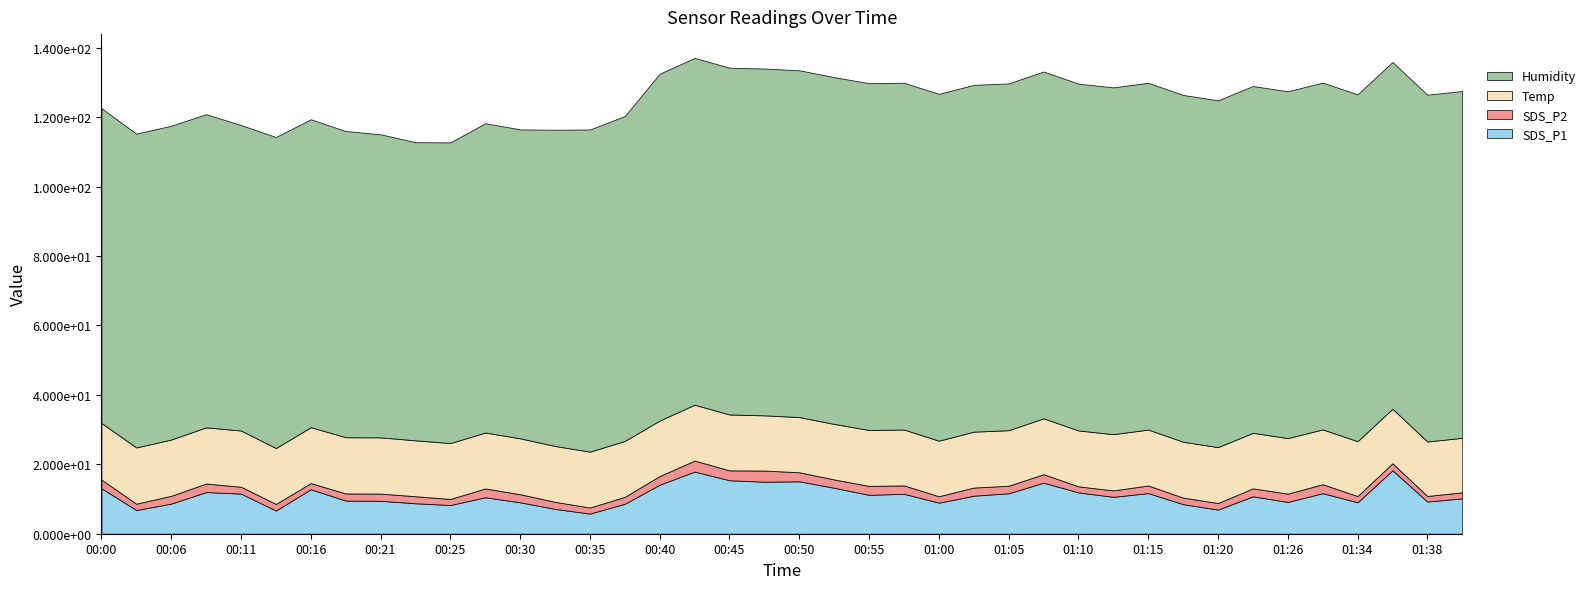

Reading right to left, list all the values displayed in this chart.

SDS_P1: 10.2	9.3	18.3	9.1	11.7	9.2	10.8	7.0	8.5	11.7	10.6	11.9	14.7	11.7	10.9	8.9	11.5	11.2	13.2	15.1	15.0	15.4	17.9	14.1	8.6	5.8	7.2	9.1	10.5	8.3	8.8	9.5	9.6	12.8	6.7	11.6	12.0	8.7	6.8	13.1
SDS_P2: 1.8	1.6	2.0	1.8	2.6	2.4	2.3	1.9	1.9	2.2	1.9	1.8	2.5	2.2	2.4	1.9	2.4	2.6	2.4	2.6	3.2	2.9	3.2	2.5	2.0	1.8	2.0	2.3	2.5	1.8	2.0	2.1	2.0	1.8	1.9	2.0	2.5	2.2	1.8	2.5
Temp: 15.7	15.7	15.7	15.8	15.8	16.0	16.0	16.1	16.1	16.1	16.2	16.1	16.1	16.0	16.1	16.0	16.1	16.1	16.0	15.9	15.9	16.1	16.1	16.0	16.1	16.1	16.1	16.1	16.1	16.1	16.1	16.2	16.2	16.1	16.1	16.2	16.2	16.2	16.2	16.3
Humidity: 99.9	99.9	99.9	99.9	99.9	99.9	99.9	99.9	99.9	99.9	99.9	99.9	99.9	99.9	99.9	99.9	99.9	99.9	99.9	99.9	99.9	99.9	99.9	99.9	93.6	92.8	91.1	89.0	89.1	86.6	85.9	87.3	88.2	88.7	89.6	88.0	90.2	90.4	90.4	90.7